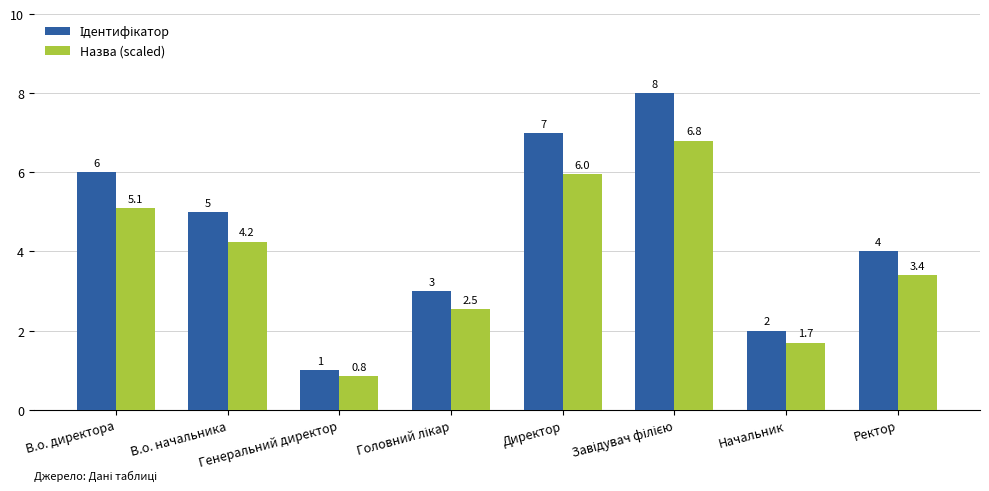

What is the greatest value displayed?

8.0